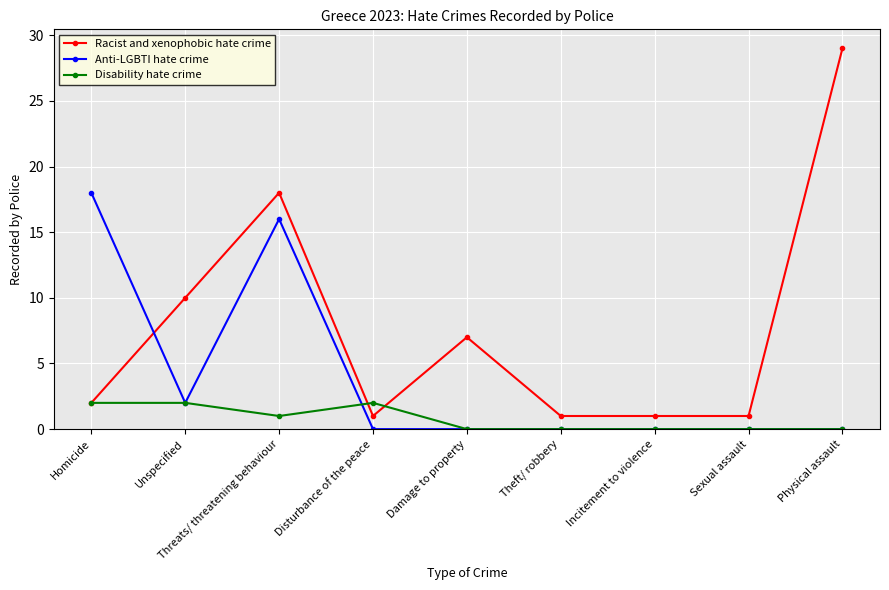

Is the value of Anti-LGBTI hate crime at Threats/ threatening behaviour greater than the value of Racist and xenophobic hate crime at Incitement to violence?

Yes